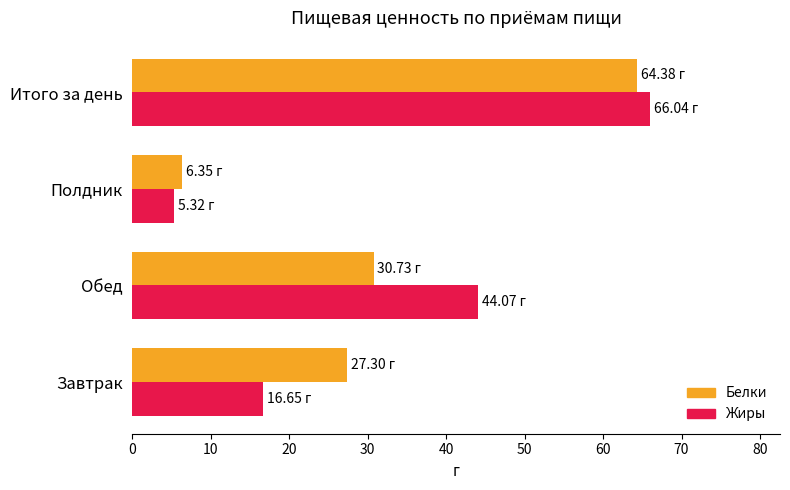

Rank the categories by Жиры value from lowest to highest.

Полдник, Завтрак, Обед, Итого за день